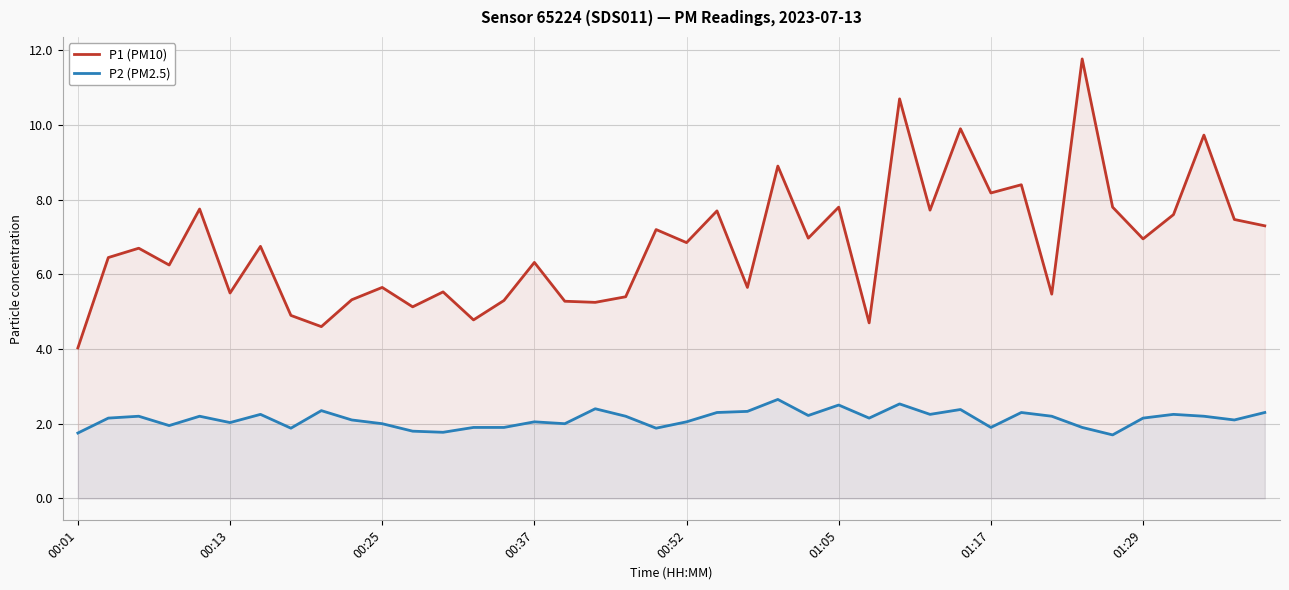

What is the lowest value of the P1 (PM10) series?

4.0